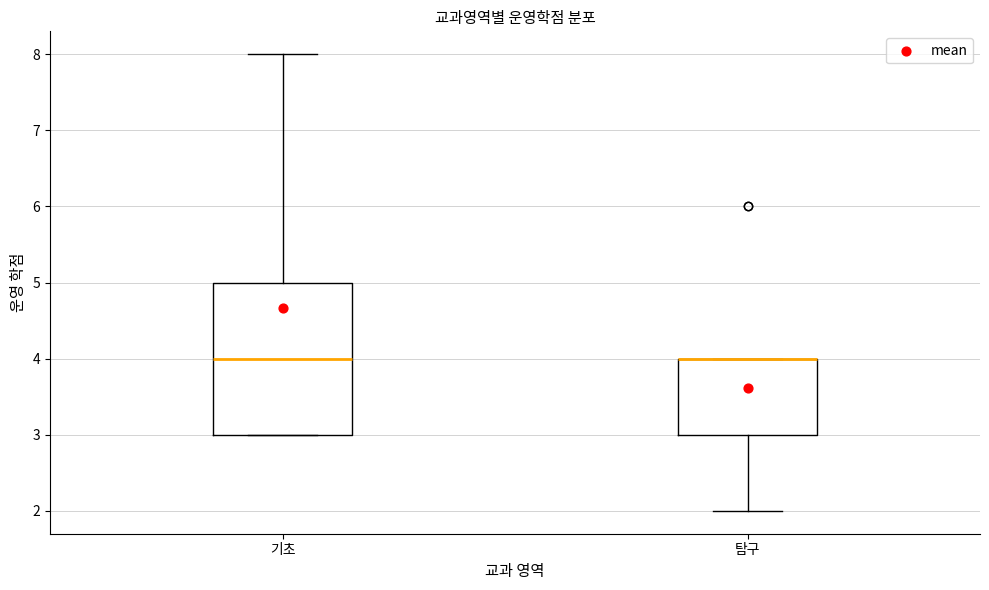

Reading left to right, transcribe this box plot: for each box, give where its median line is, the range the box spans, and where its two whiskers end, as read against the y-axis. The values are not printed on the chart, so give them approximately, as read against the axis.

기초: median 4, box 3 to 5, whiskers 3 to 8
탐구: median 4 (drawn on the box's upper edge), box 3 to 4, whiskers 2 to 4